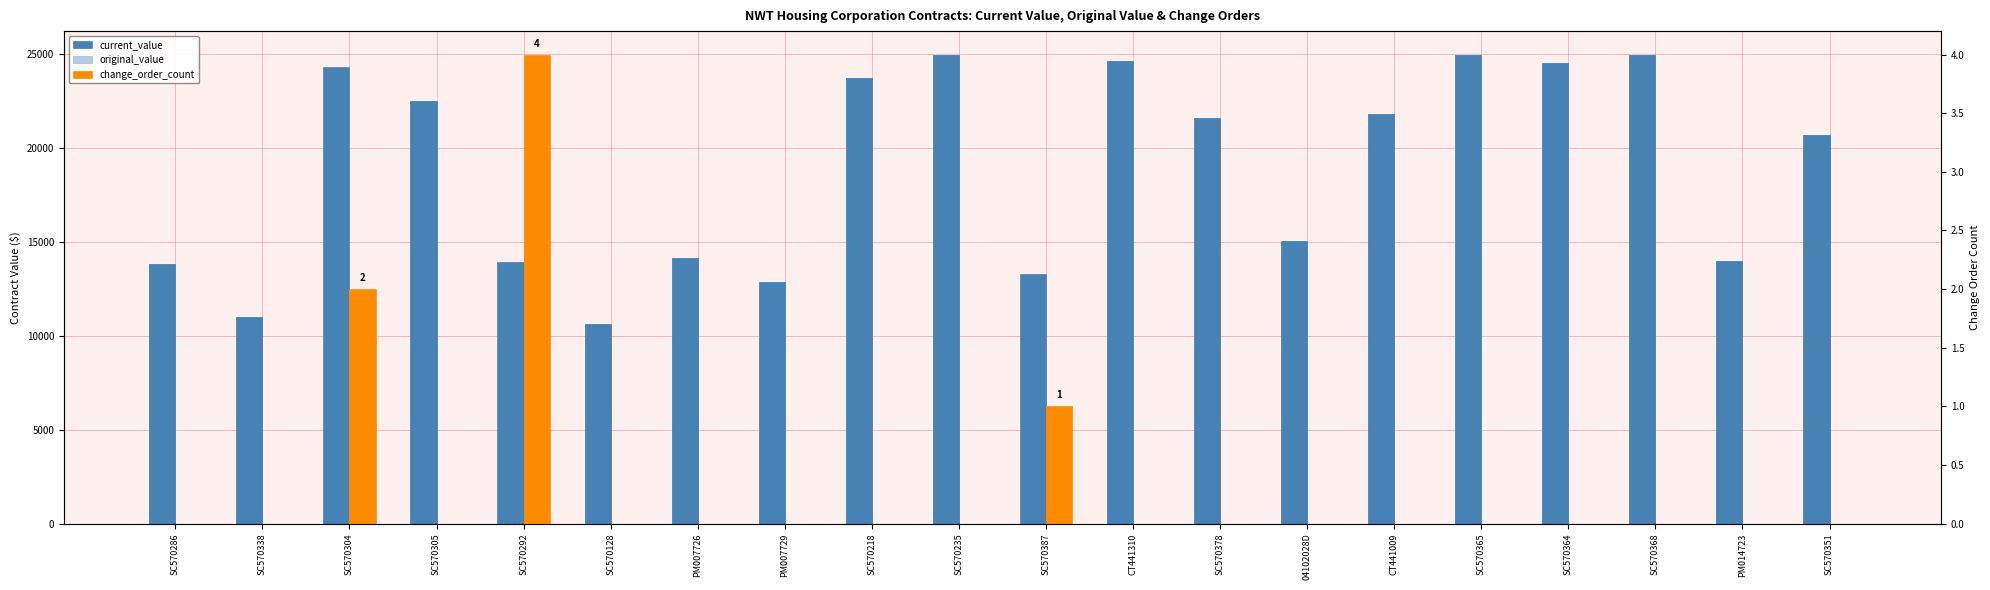

Between PM014723 and SC570304, which is larger?

SC570304